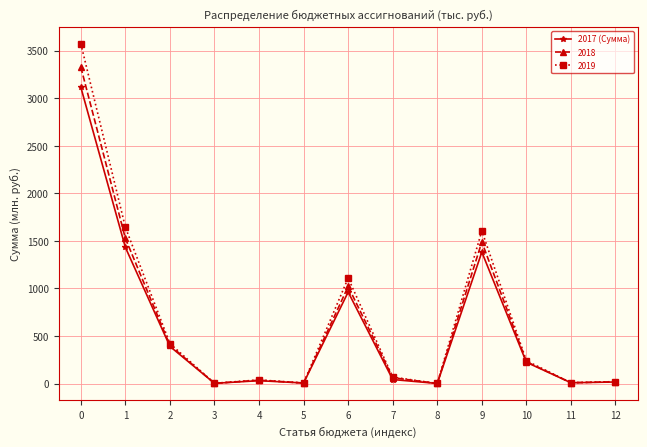

Which series has the widest spread of values?

2019